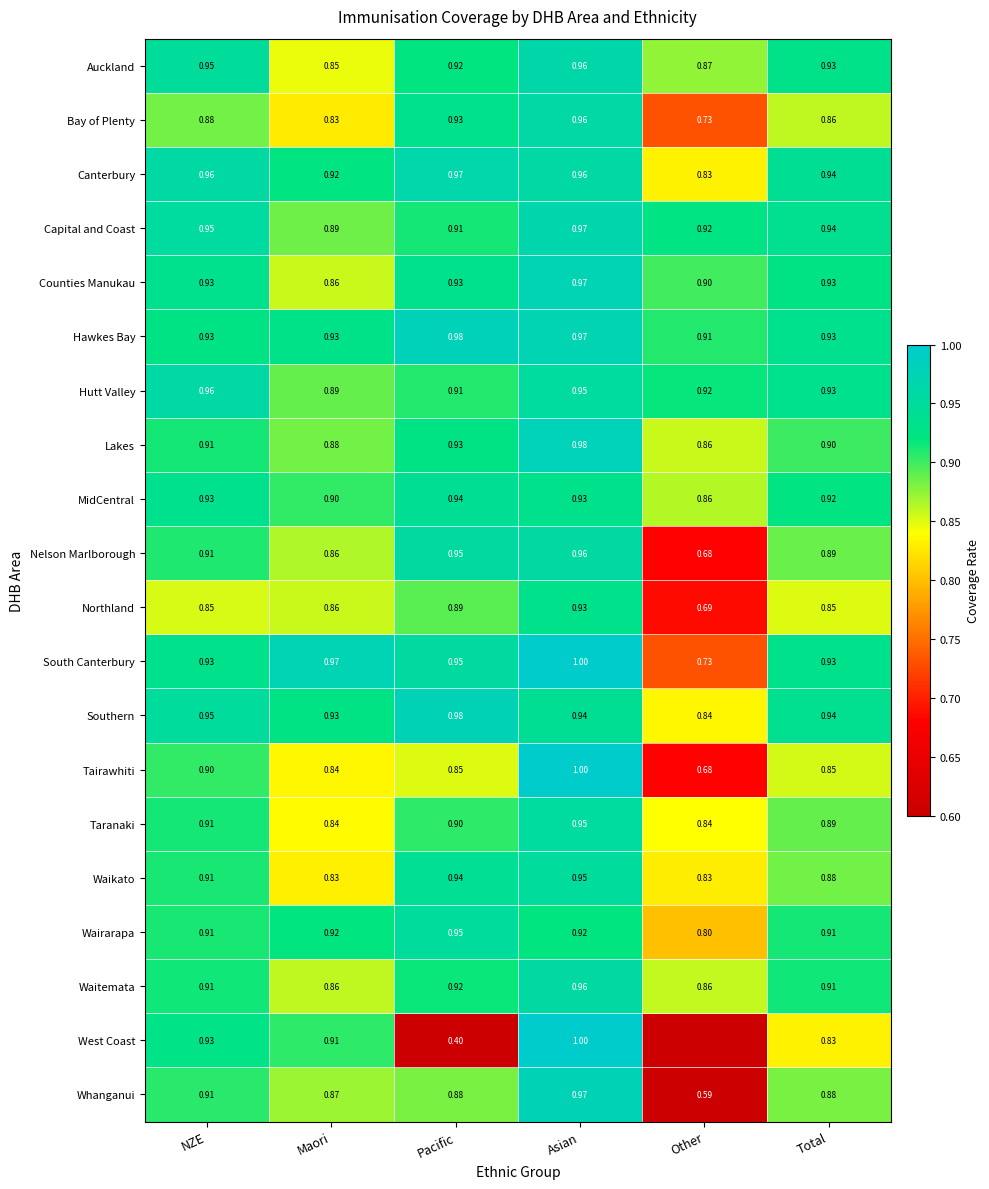

Count the Capital and Coast values in the range 0 to 1.

6